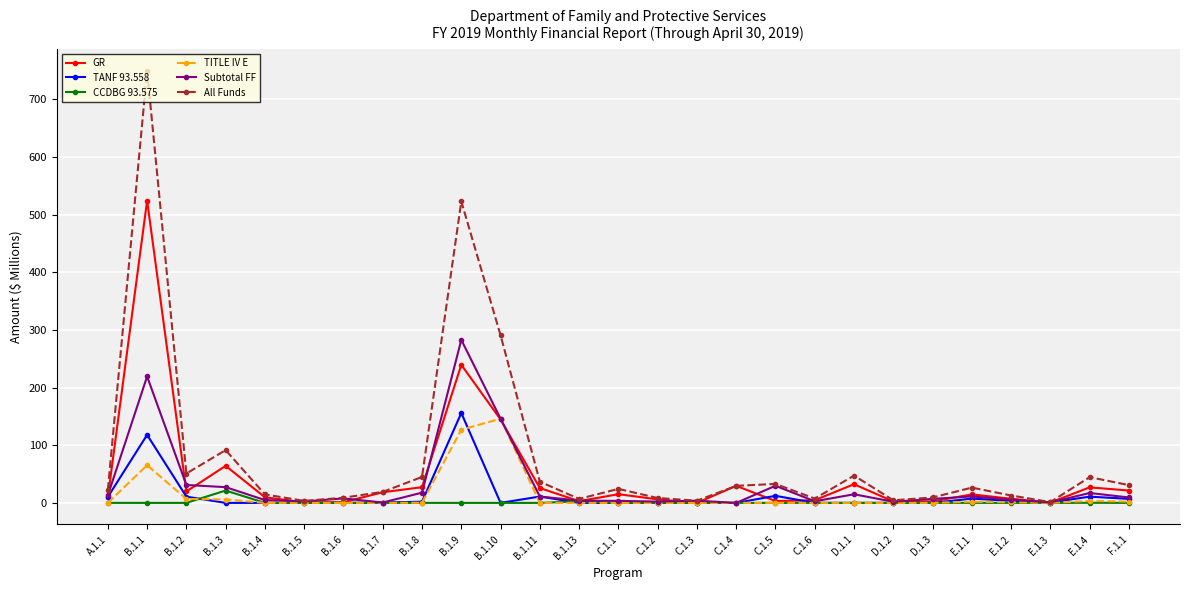

The value of TANF 93.558 at C.1.3 is 0.0. True or false?

True